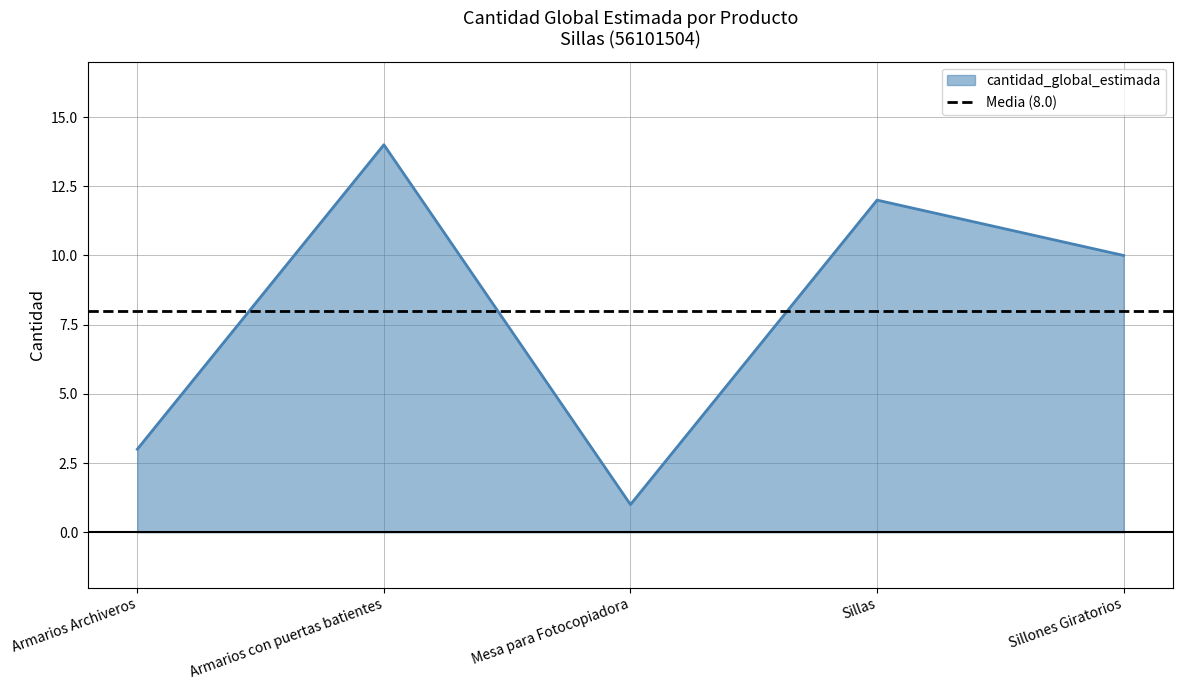

The chart shows a value of 1 at Mesa para Fotocopiadora. True or false?

False